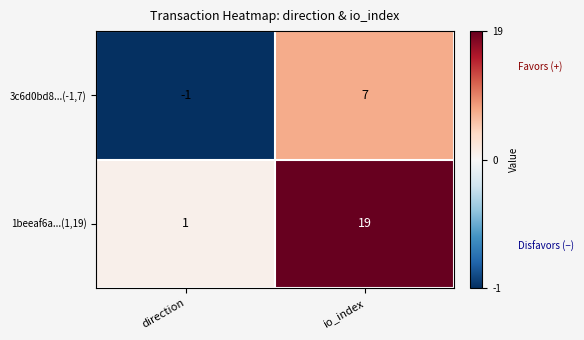

Rank the series by their maximum value, from highest to lowest.

1beeaf6a...(1,19), 3c6d0bd8...(-1,7)